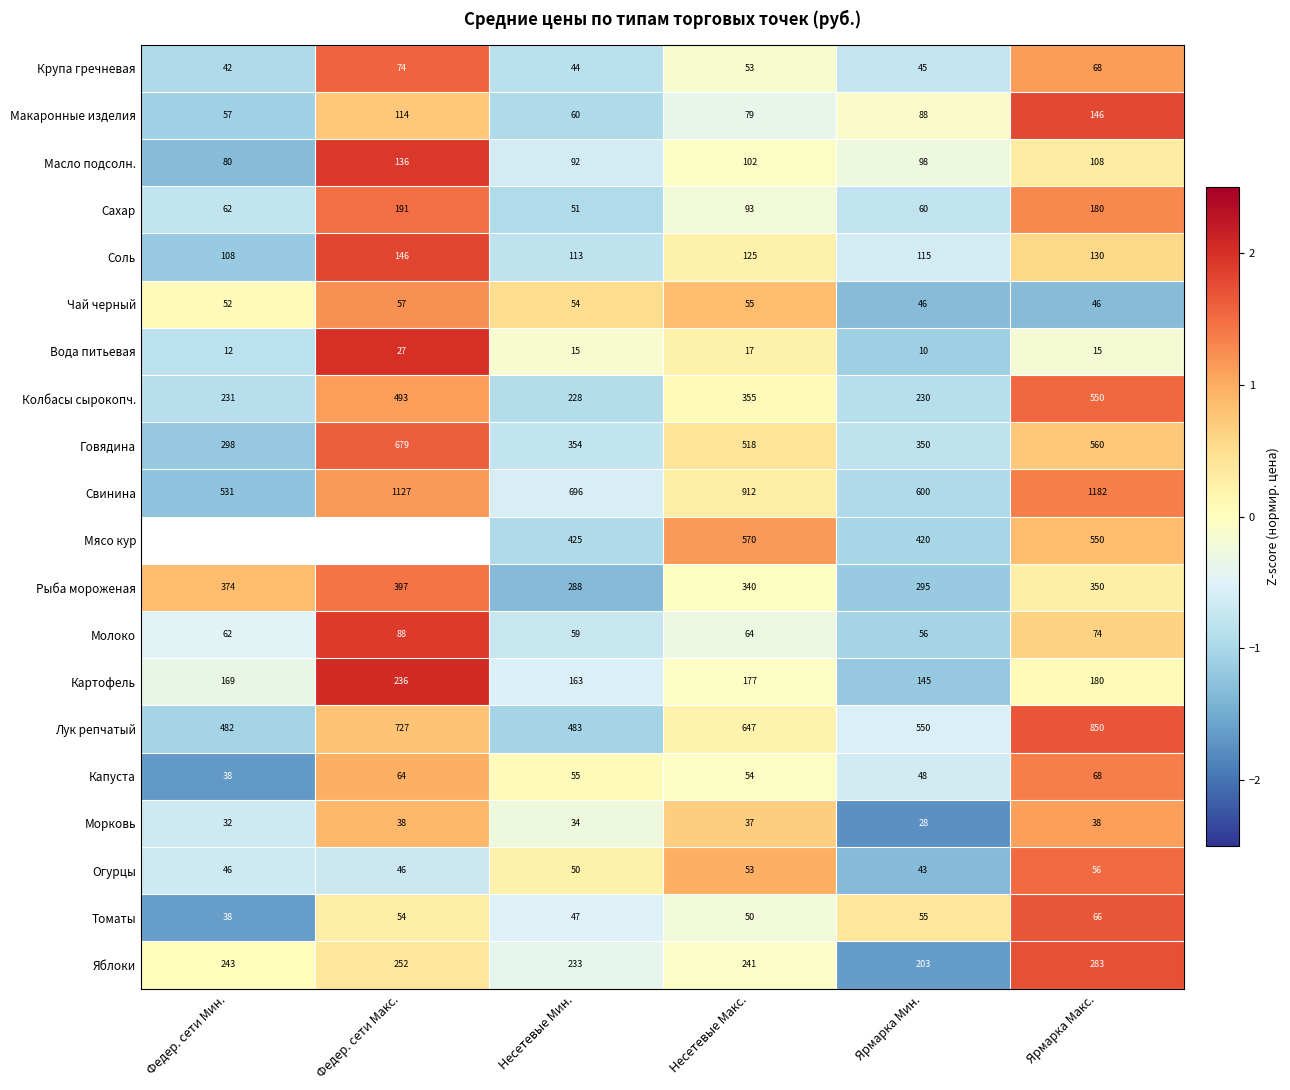

Which category has the lowest value in the Яблоки series?

Ярмарка Мин.